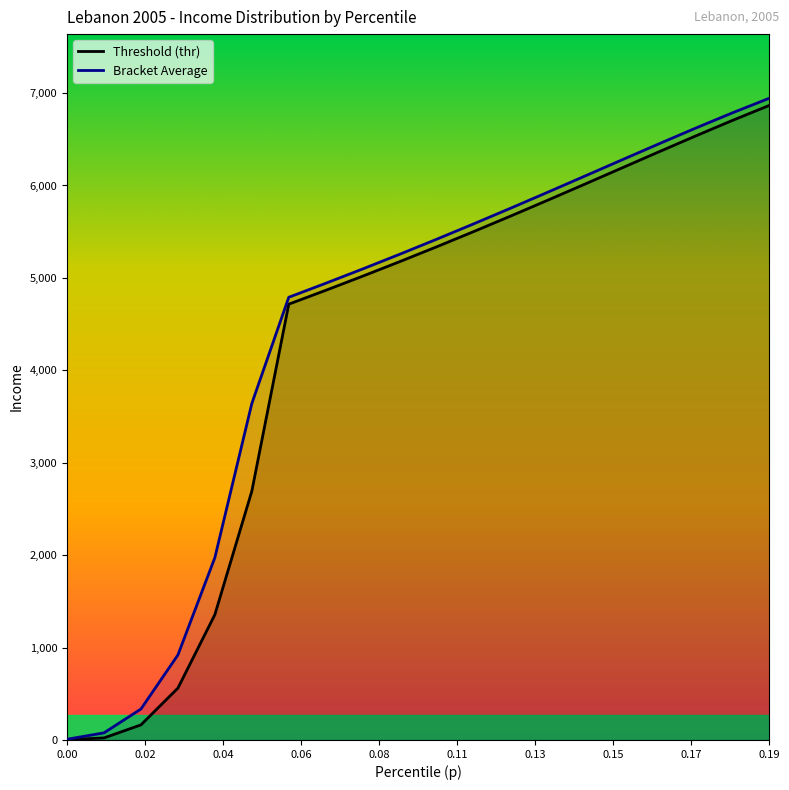

At which category is the sum across all series the highest?

0.19